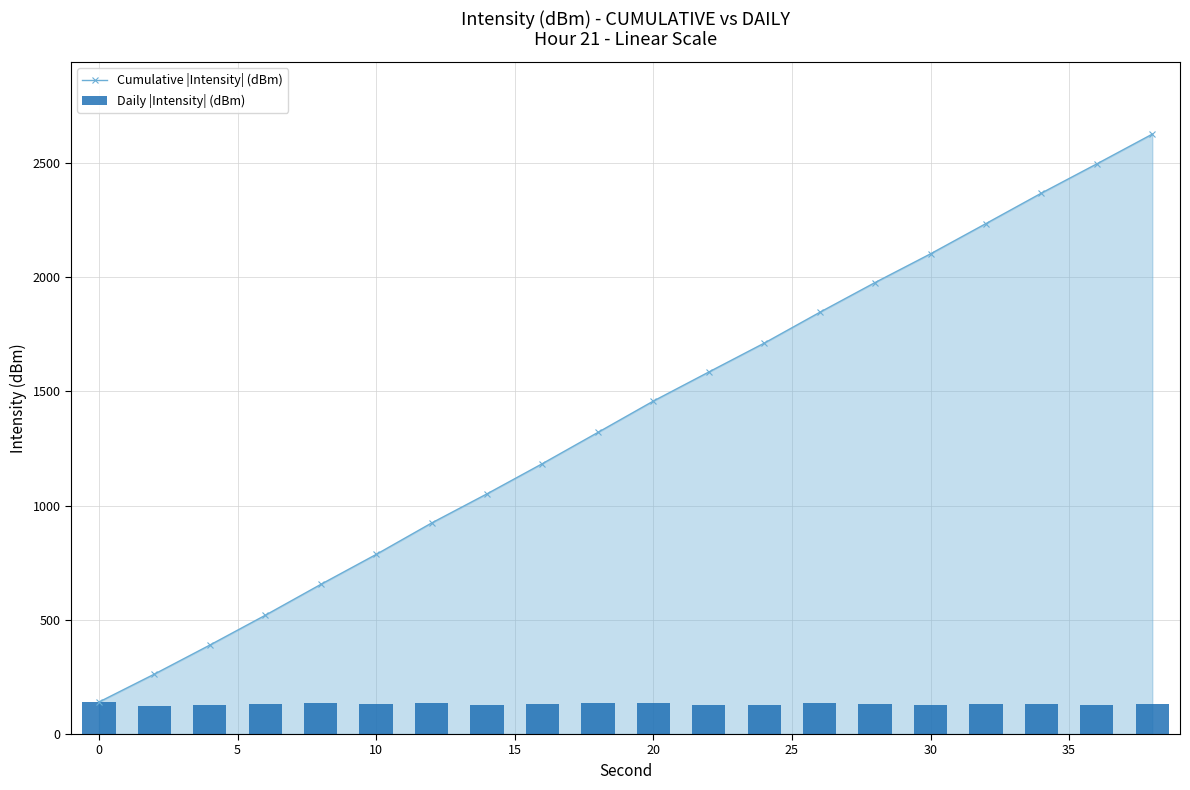

Reading right to left, extract all data points from this chart.

Cumulative |Intensity| (dBm): 2626.2	2496.1	2368.0	2234.7	2102.2	1976.6	1845.9	1711.2	1584.8	1457.5	1320.3	1183.8	1051.5	923.7	786.1	654.8	519.8	389.3	262.3	140.0
Daily |Intensity| (dBm): 130.1	128.1	133.3	132.5	125.6	130.7	134.7	126.4	127.2	137.2	136.5	132.3	127.8	137.6	131.3	135.0	130.5	127.1	122.3	140.0